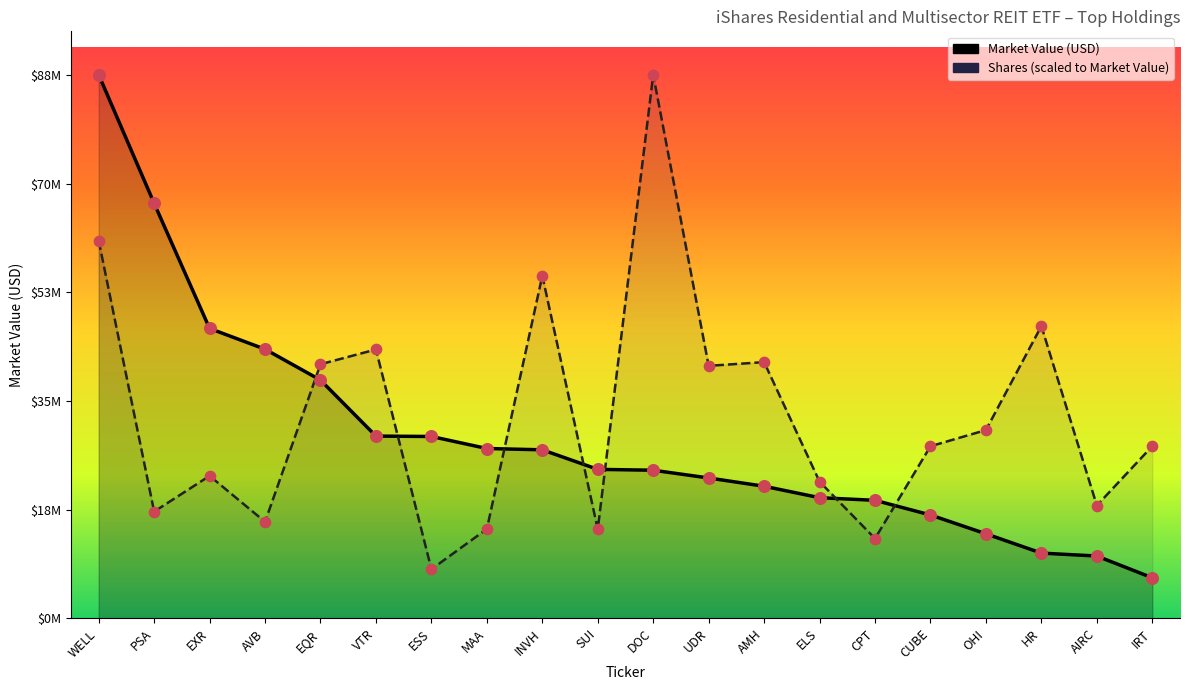

Which series has the largest total across all categories?

Shares (scaled)